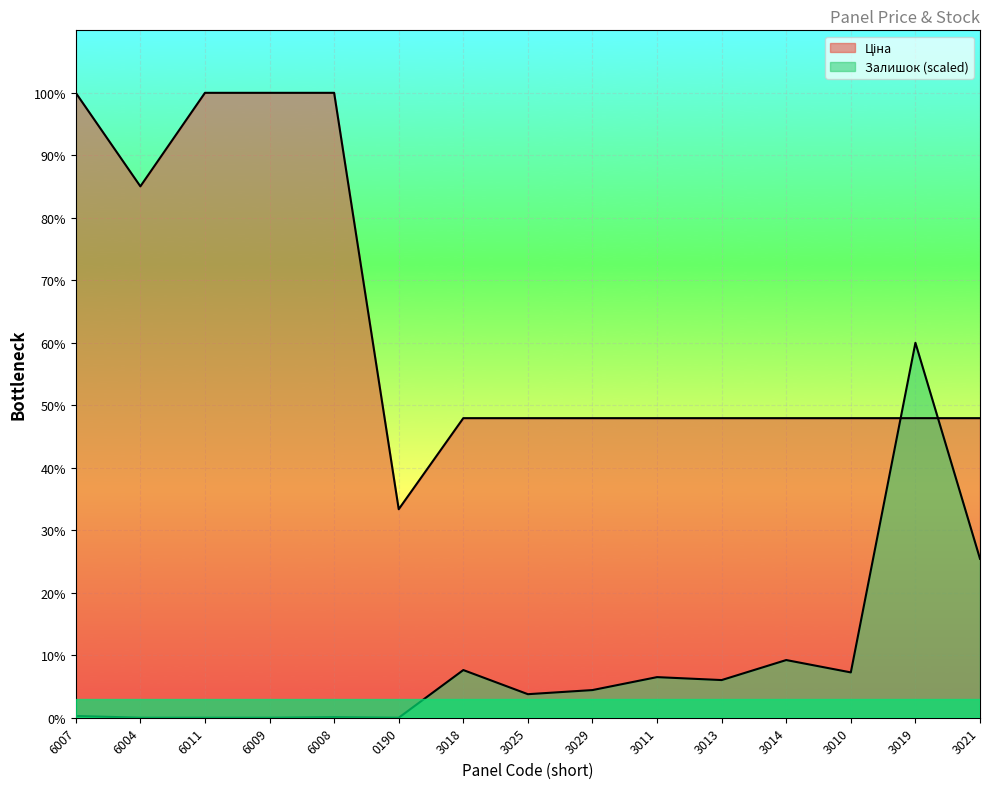

What is the label of the 4th point from the left?

6009